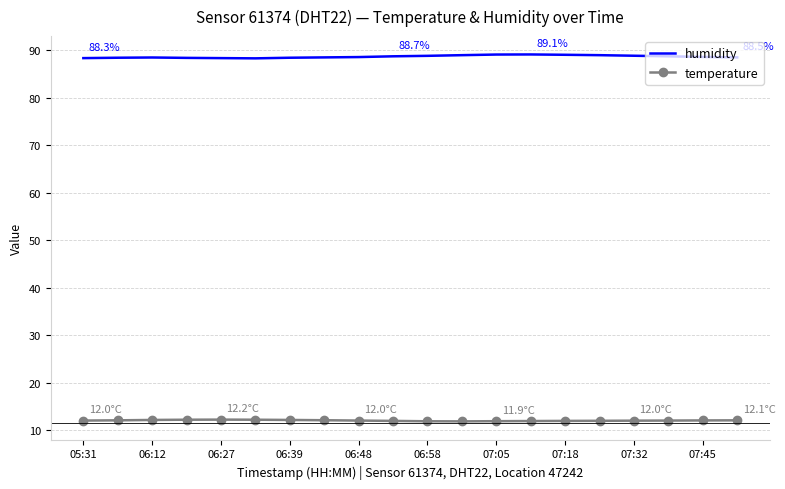

Which series has the largest total across all categories?

humidity